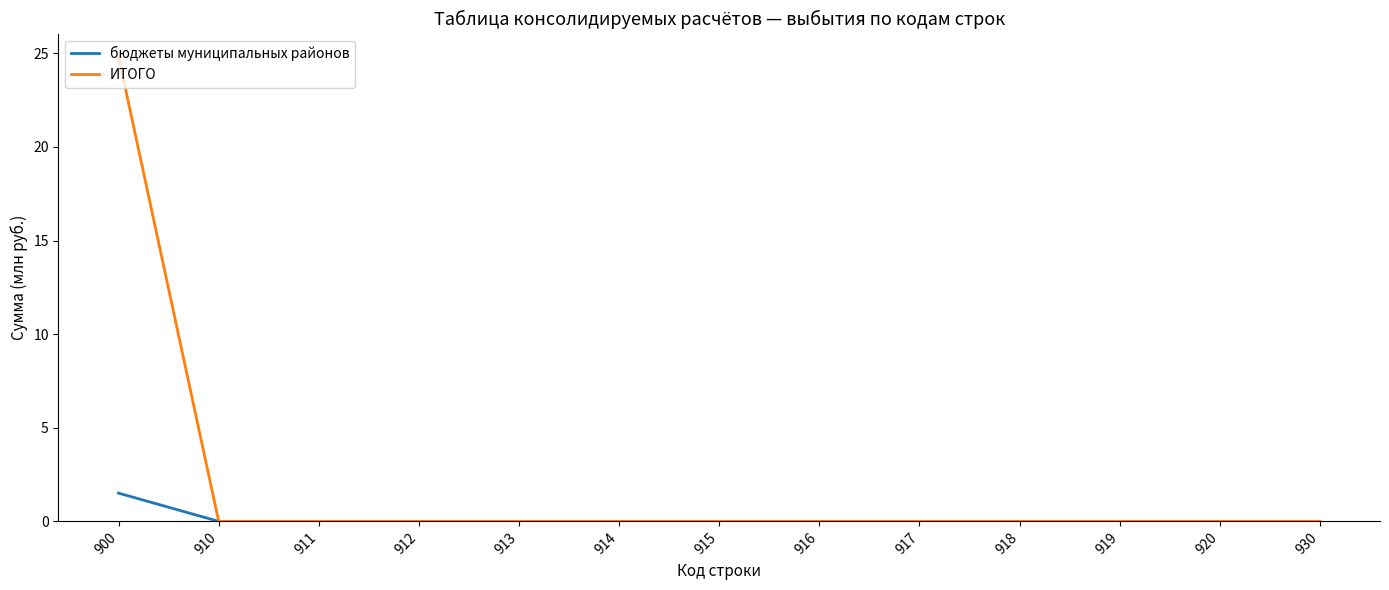

Which series has the widest spread of values?

ИТОГО